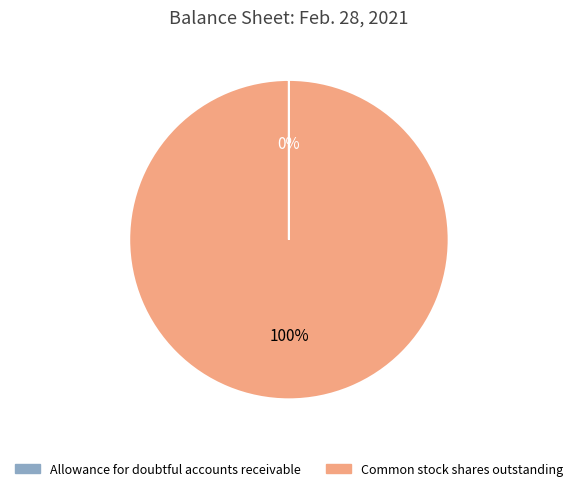

To the nearest percent, what is the difference between the largest and smallest slice percentages?

100%